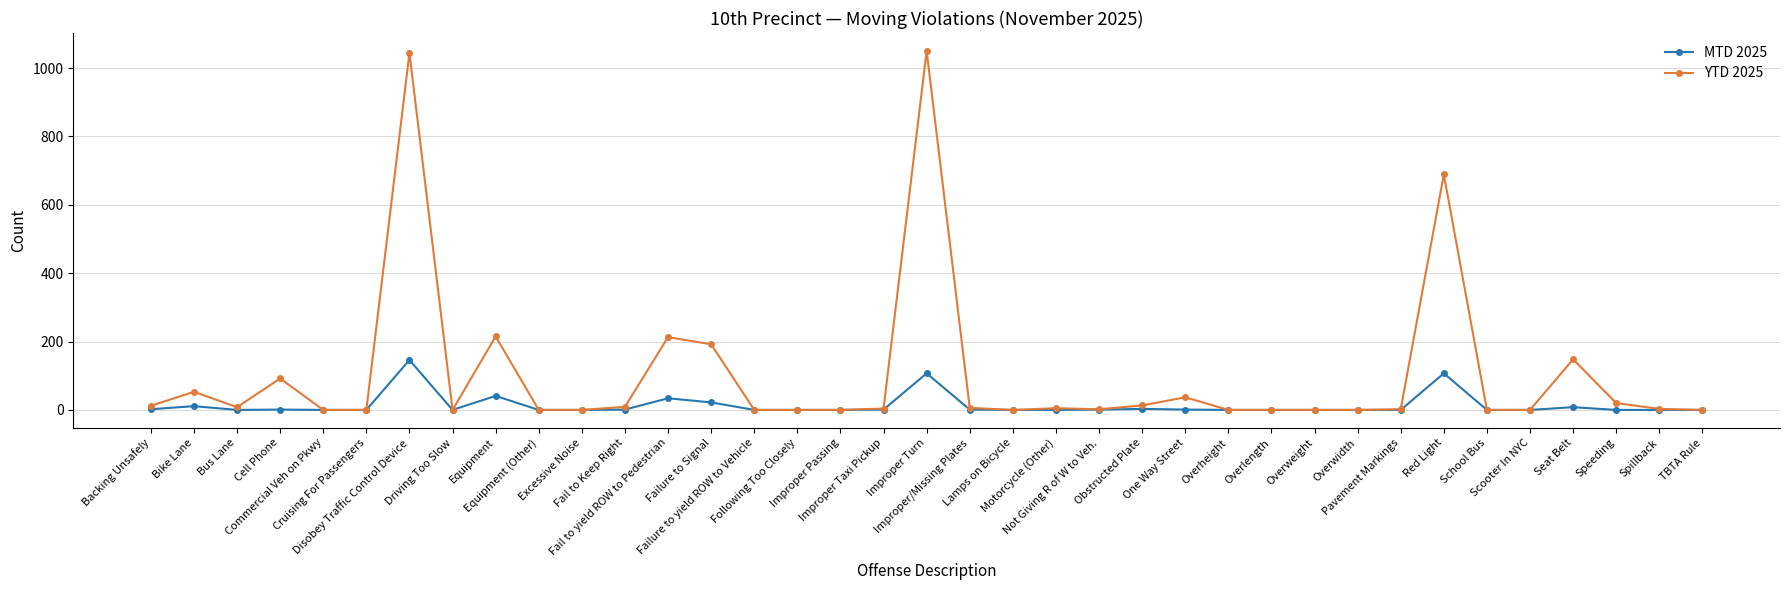

What is the difference between the second highest and minimum values in the YTD 2025 series?

1044